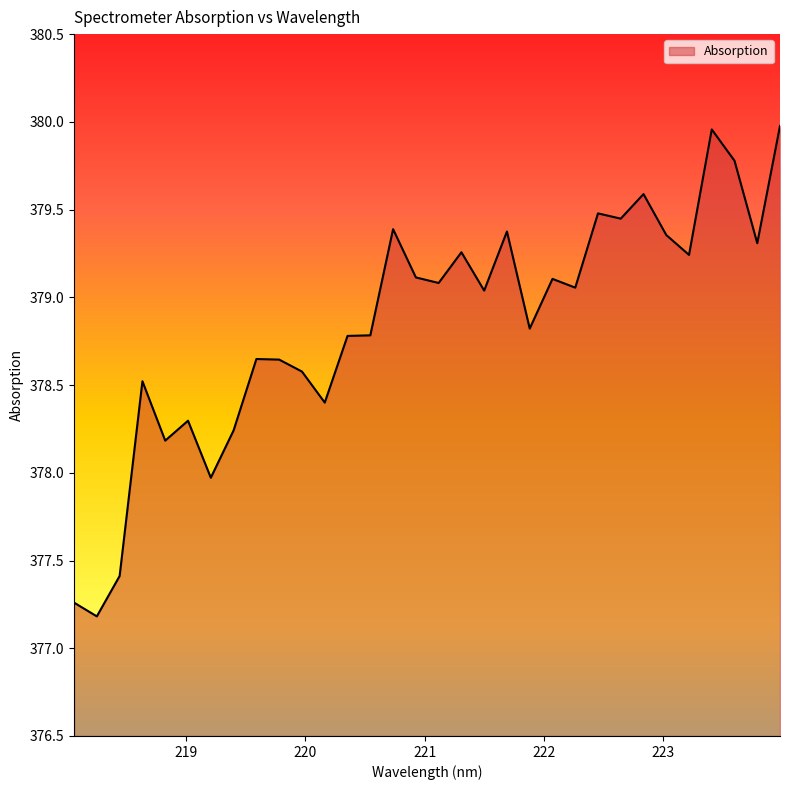

What is the difference between the maximum and minimum values?

2.8